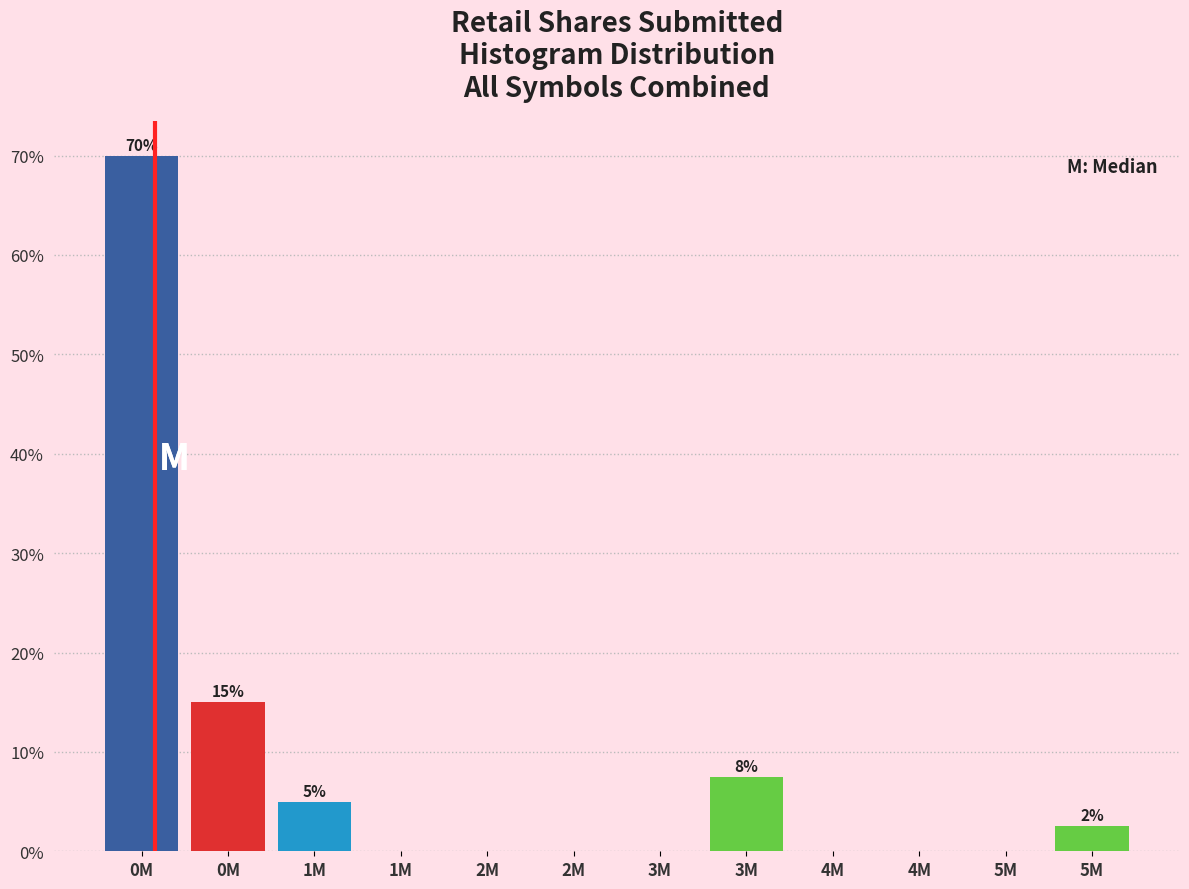

Are the bars horizontal?

No